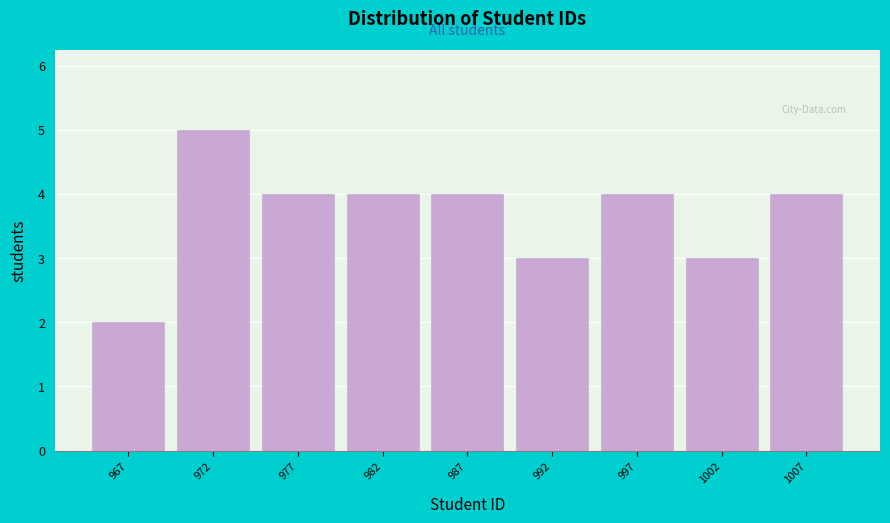

Reading left to right, what are all the values shown in this chart?

2	5	4	4	4	3	4	3	4